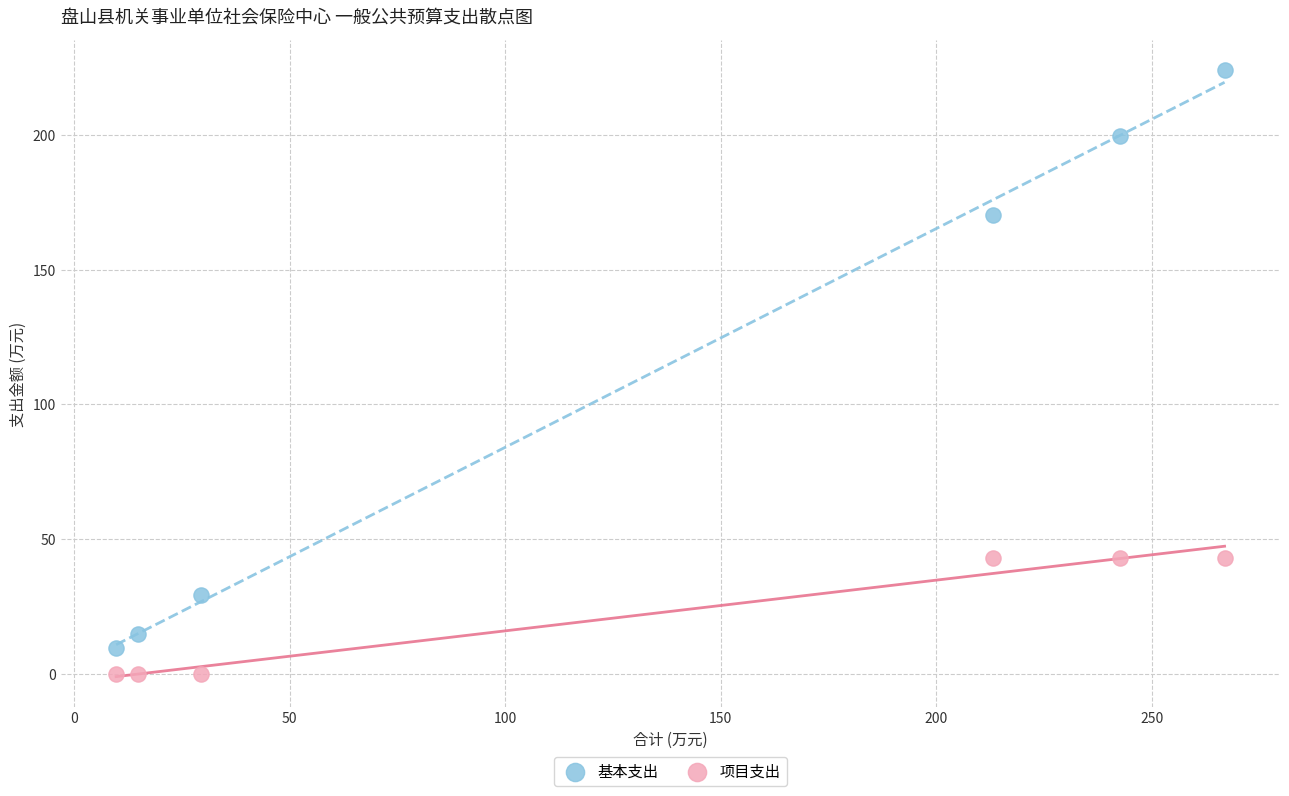

Across all data points, what is the range of Y values (max minus min)?

224.0